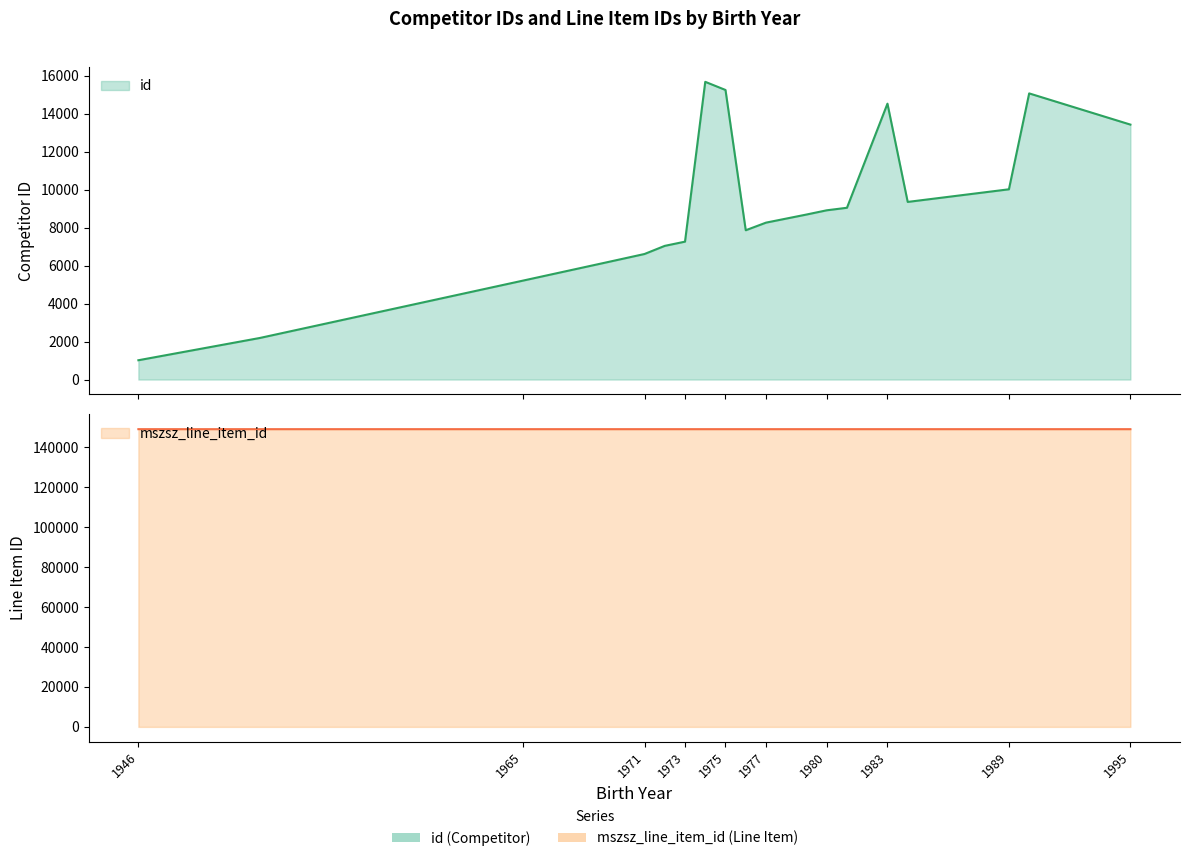

List the labels in order of id value, largest first.

1974, 1975, 1990, 1983, 1995, 1989, 1984, 1981, 1980, 1979, 1977, 1976, 1973, 1972, 1971, 1969, 1965, 1952, 1946